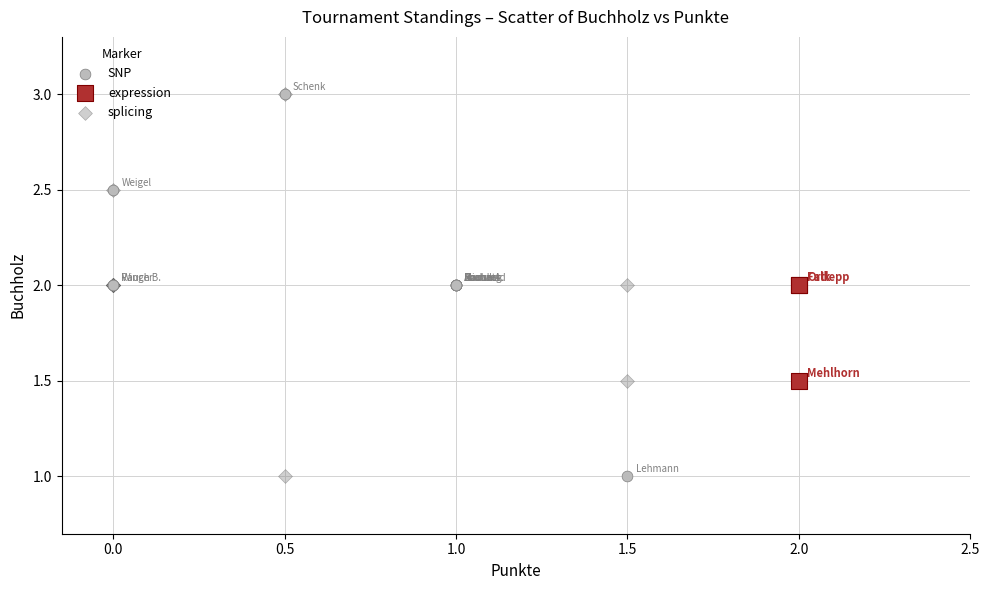

What are all the series names shown in the legend?

SNP, expression, splicing